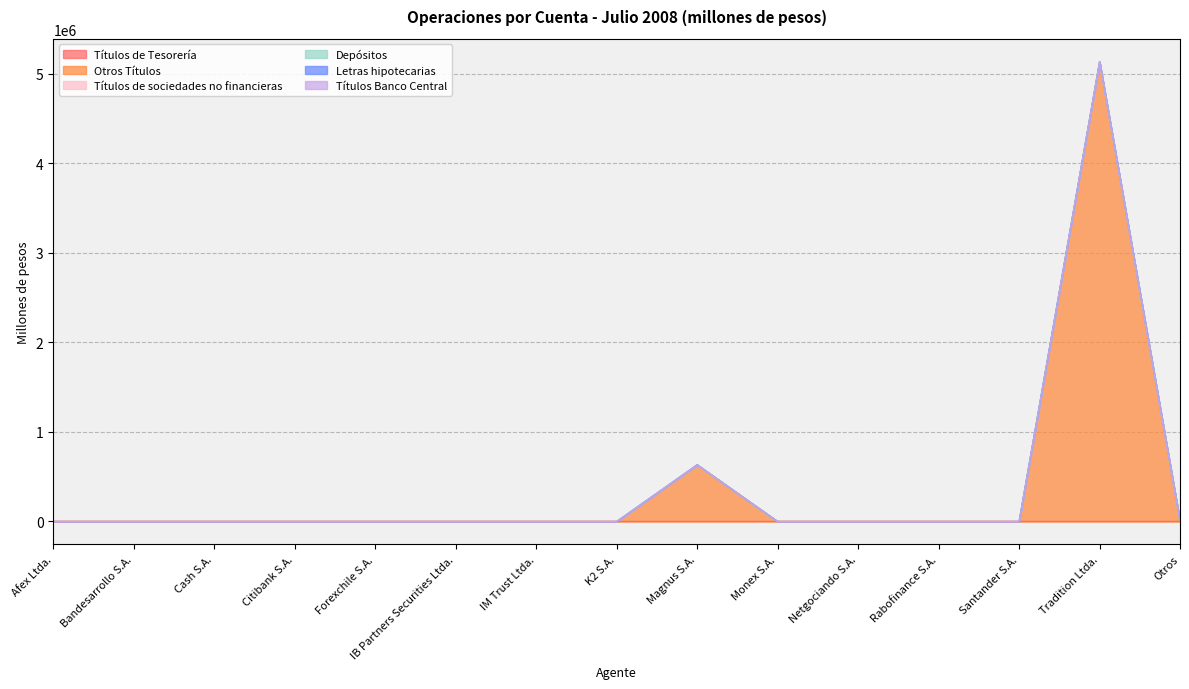

What are all the series names shown in the legend?

Títulos de Tesorería, Otros Títulos, Títulos de sociedades no financieras, Depósitos, Letras hipotecarias, Títulos Banco Central